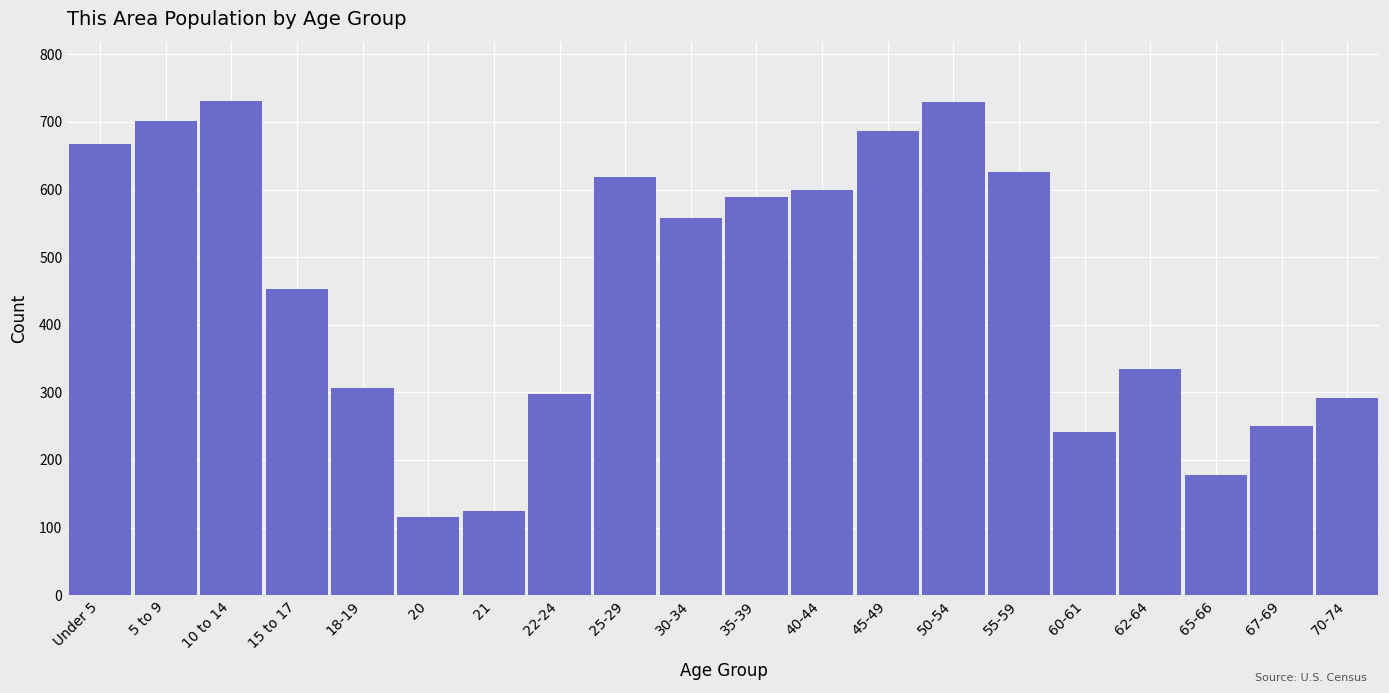

What is the greatest value displayed?

731